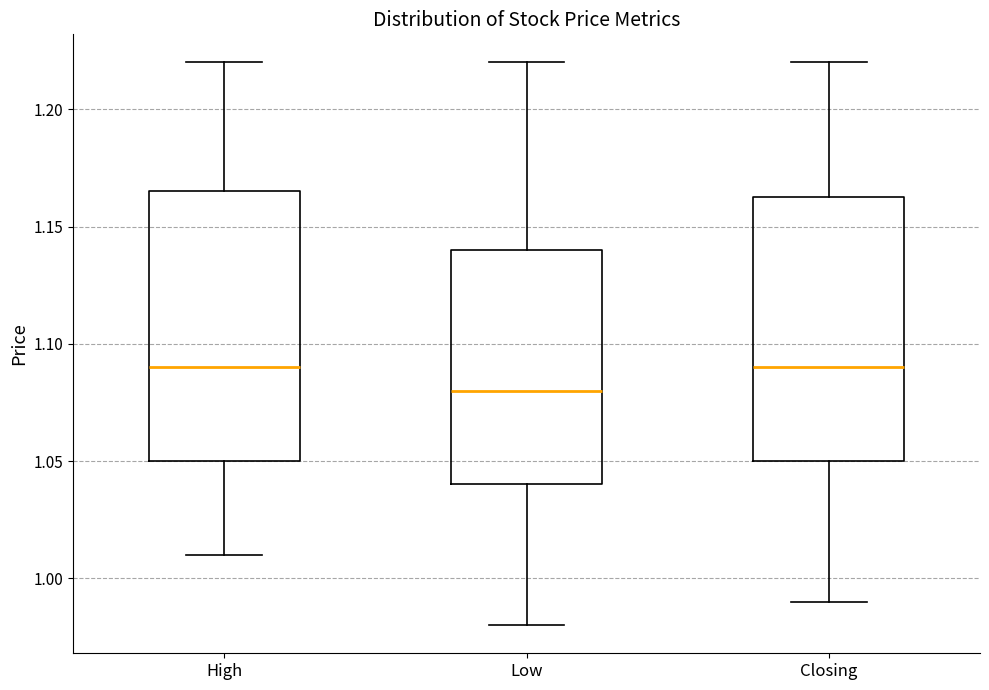

Where does the lower whisker of the box for Closing end on the y-axis? The values are not printed on the chart, so give them approximately, as read against the axis.

0.990